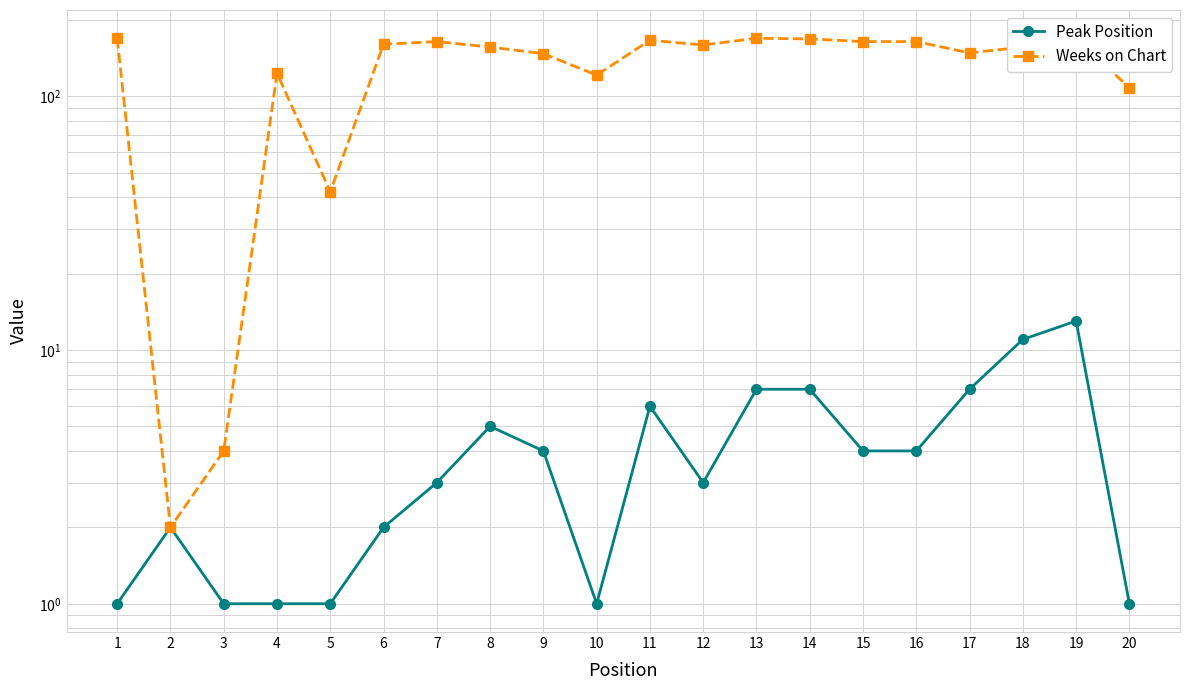

At which category does the chart reach its peak across all series?

1